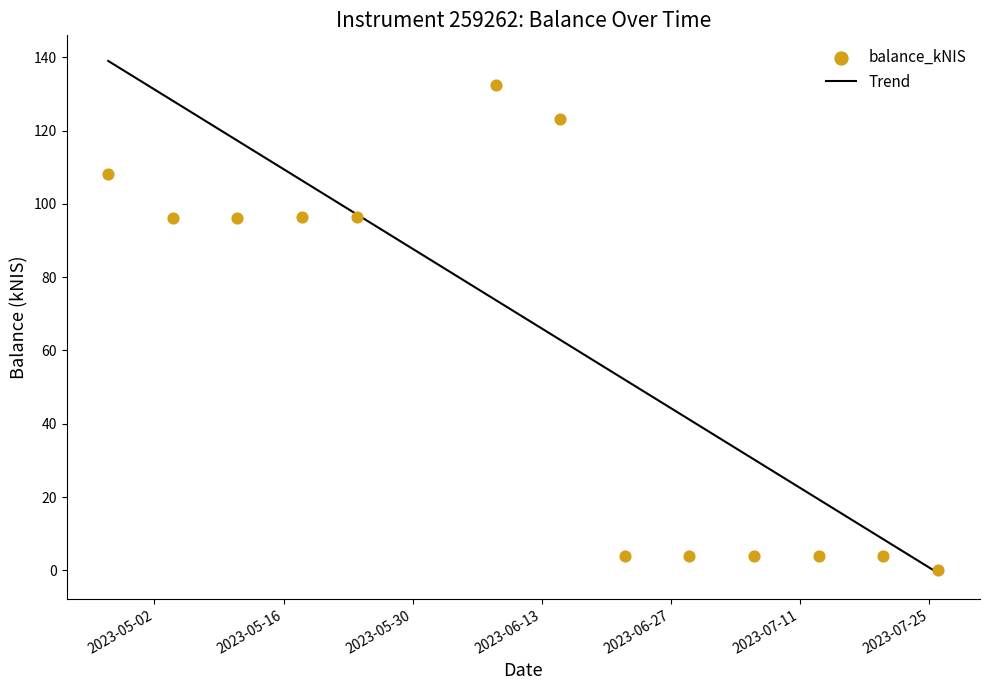

What is the change in value from 2023-04-27 to 2023-05-11?

-12.1